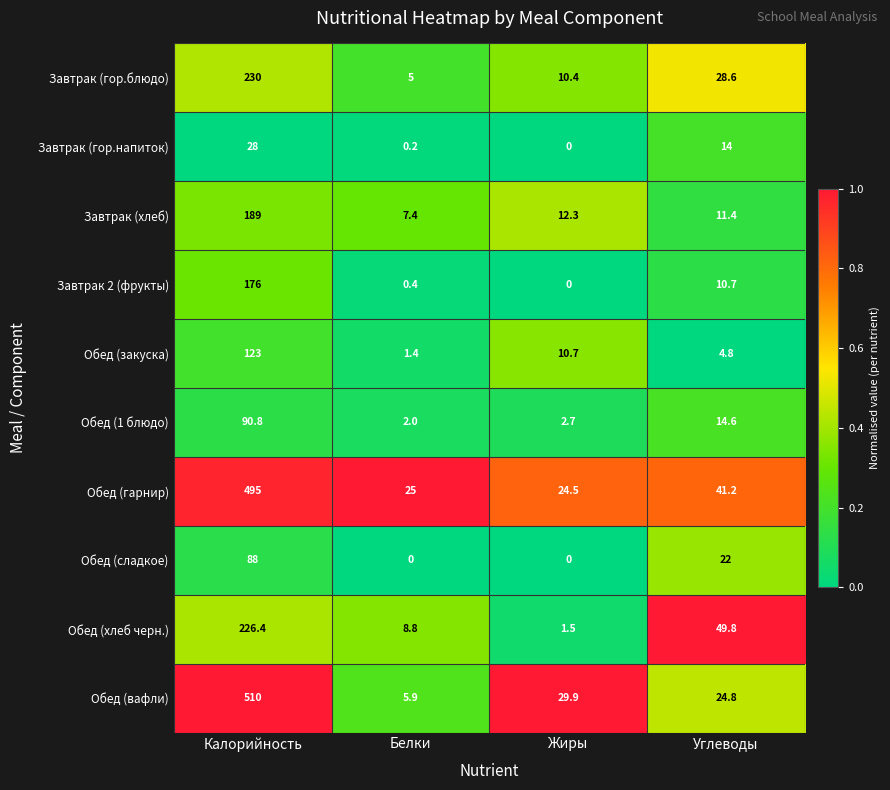

Which series has the largest total across all categories?

Обед (гарнир)